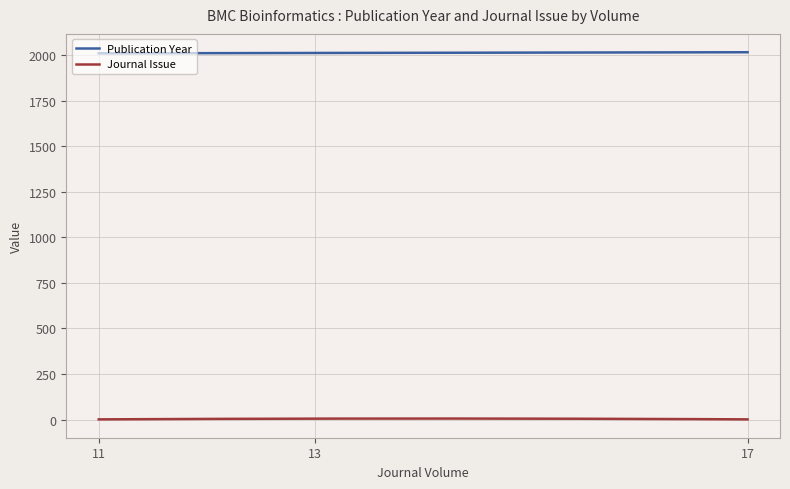

List the series in order of their peak value, highest first.

Publication Year, Journal Issue